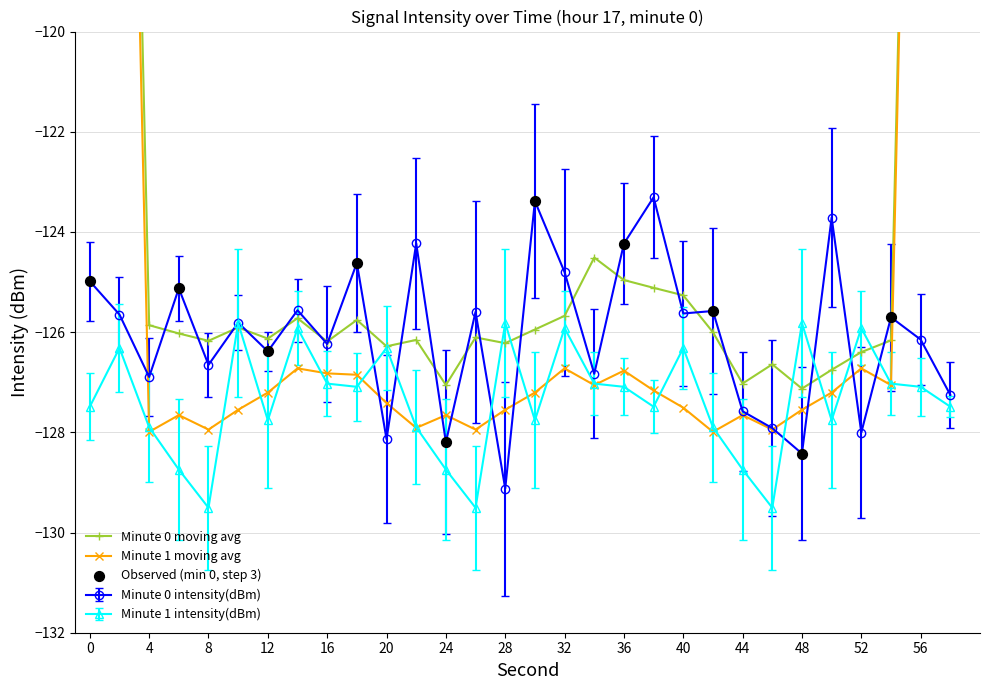

What is the total value across all series at 56?

-253.2